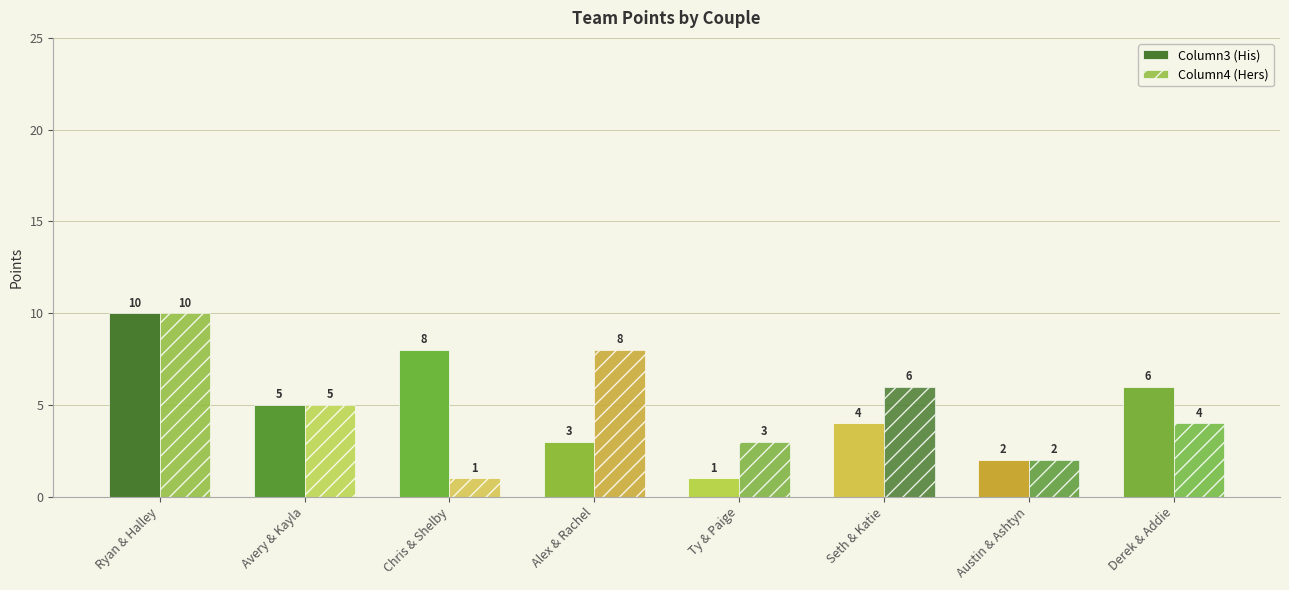

Reading left to right, transcribe all the data shown in this chart.

Column3 (His): Ryan & Halley=10	Avery & Kayla=5	Chris & Shelby=8	Alex & Rachel=3	Ty & Paige=1	Seth & Katie=4	Austin & Ashtyn=2	Derek & Addie=6
Column4 (Hers): Ryan & Halley=10	Avery & Kayla=5	Chris & Shelby=1	Alex & Rachel=8	Ty & Paige=3	Seth & Katie=6	Austin & Ashtyn=2	Derek & Addie=4